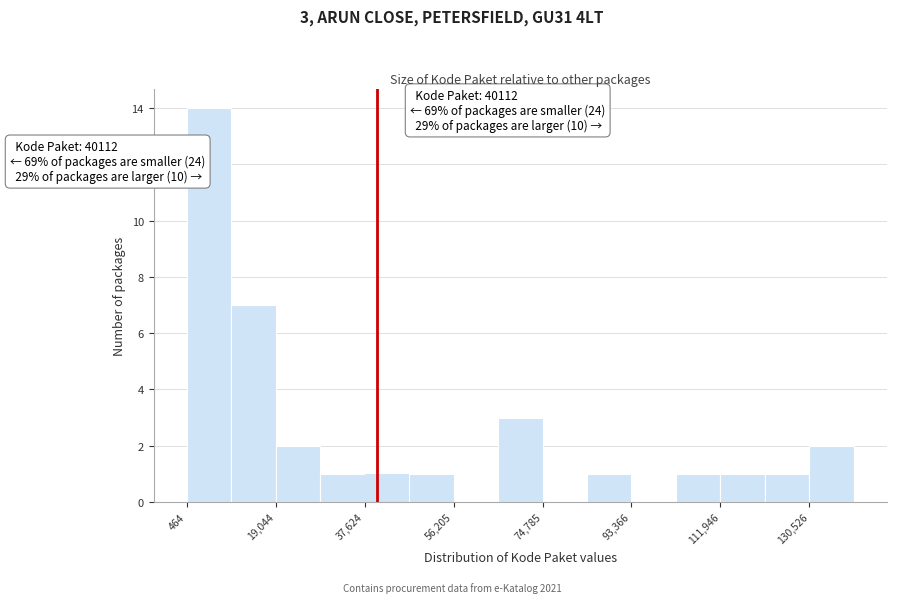

Which range on the x-axis has the tallest bar?

0 to 10000